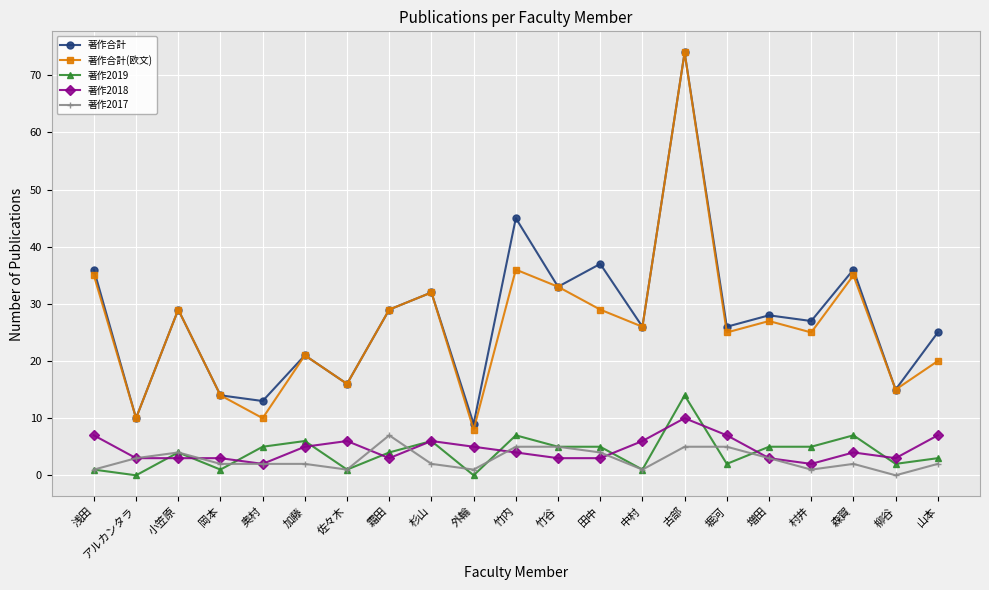

The value of 著作合計 at 奥村 is 13. True or false?

True